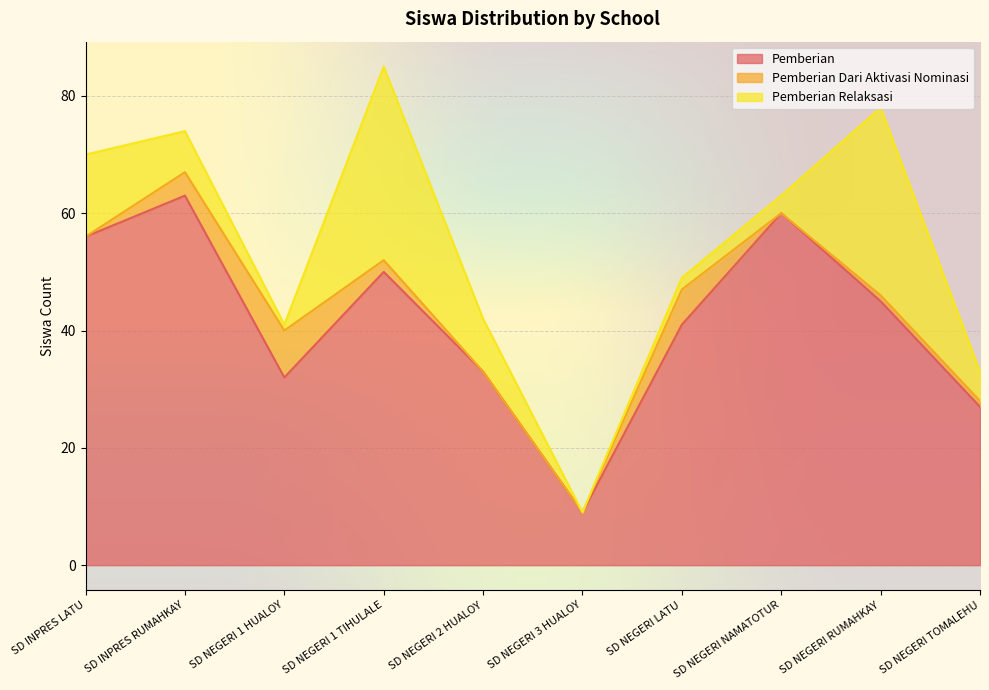

What is the label of the 2nd point from the left?

SD INPRES RUMAHKAY